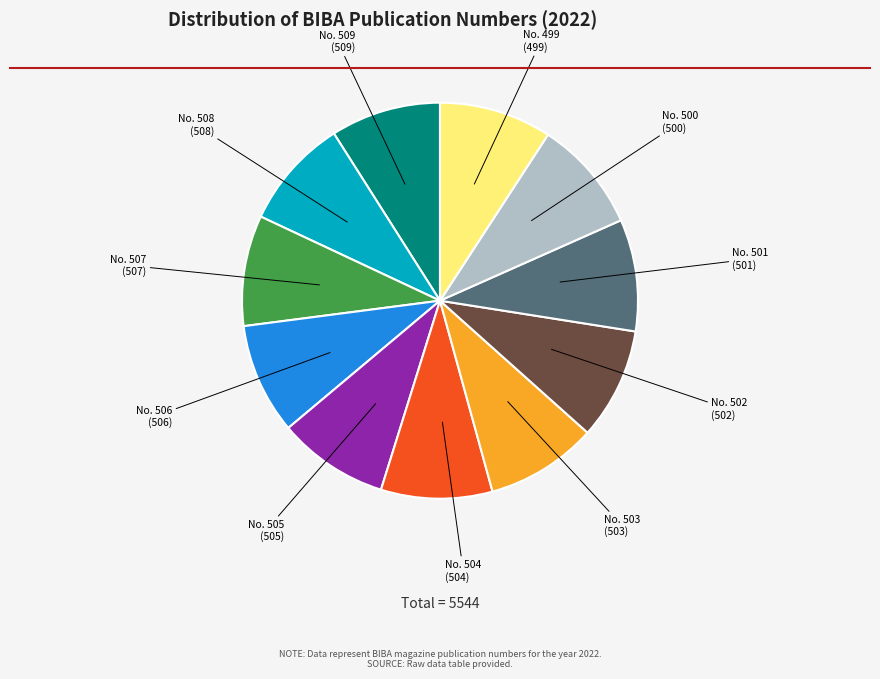

Is there a majority slice in this chart?

No